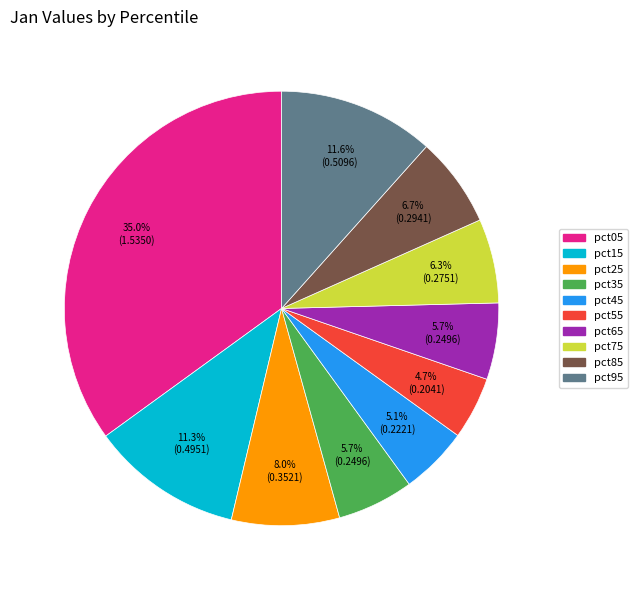

Which category has the biggest portion of the pie?

pct05